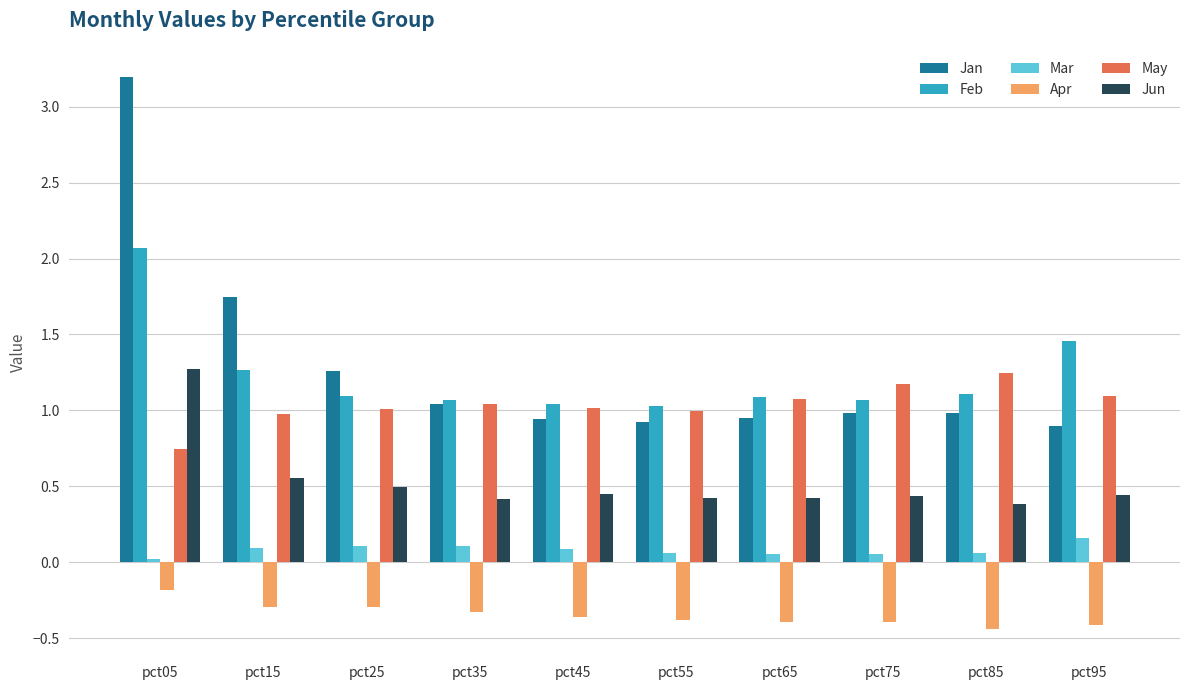

At which label is Jun closest to 0?

pct85